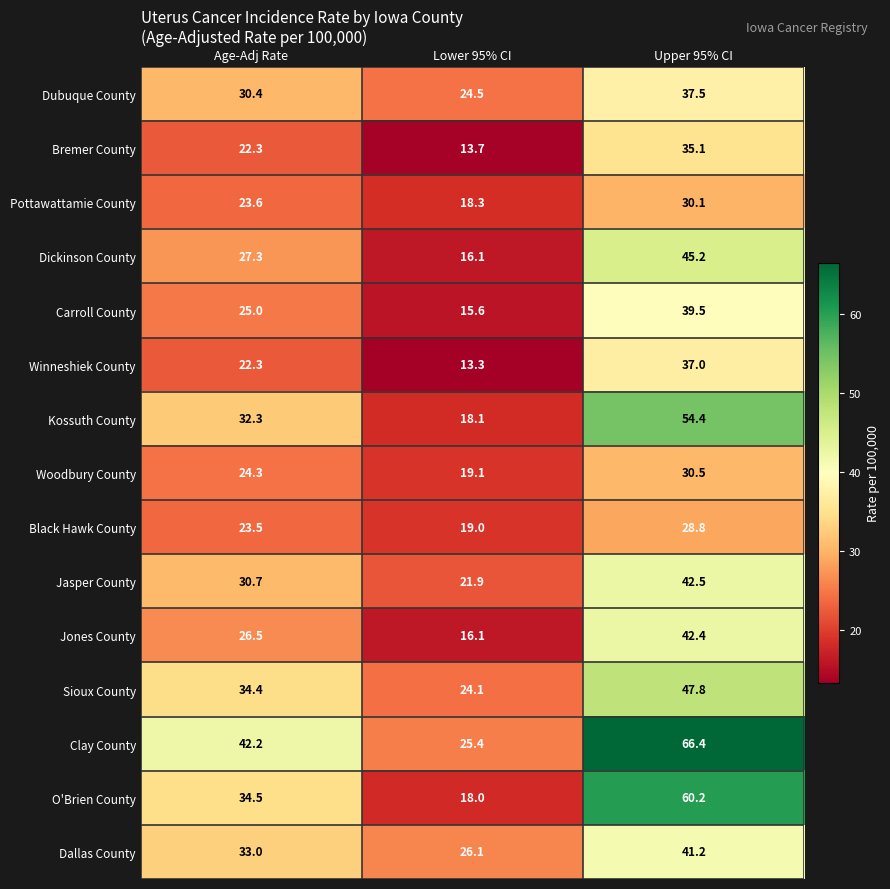

What is the difference between the O'Brien County values at Lower 95% CI and Age-Adj Rate?

16.5